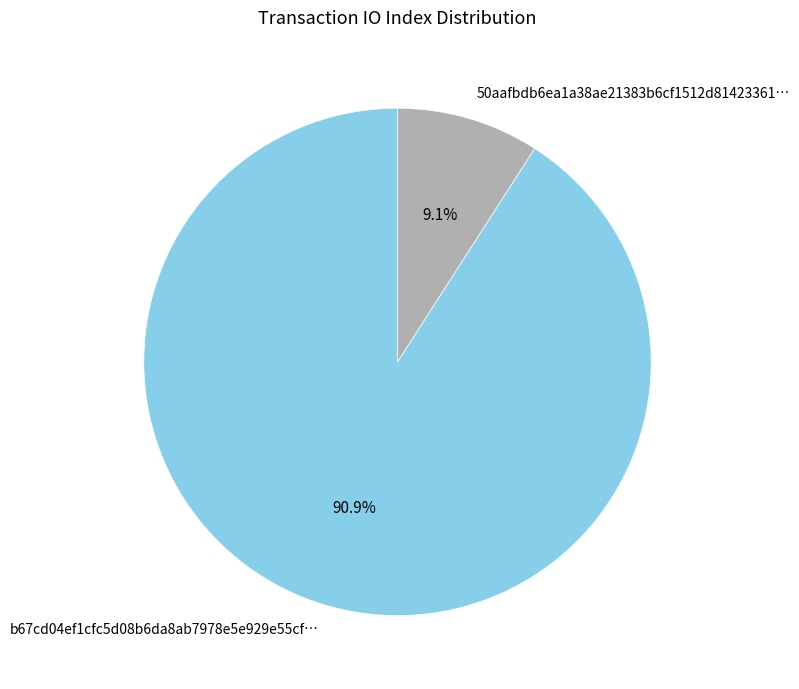

What is the smallest slice in the pie chart?

50aafbdb6ea1a38ae21383b6cf1512d81423361…